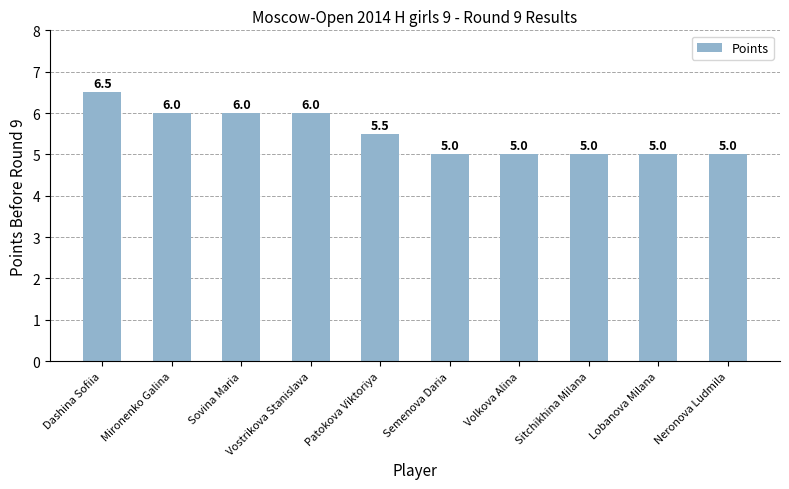

What is the change in value from Vostrikova Stanislava to Neronova Ludmila?

-1.0